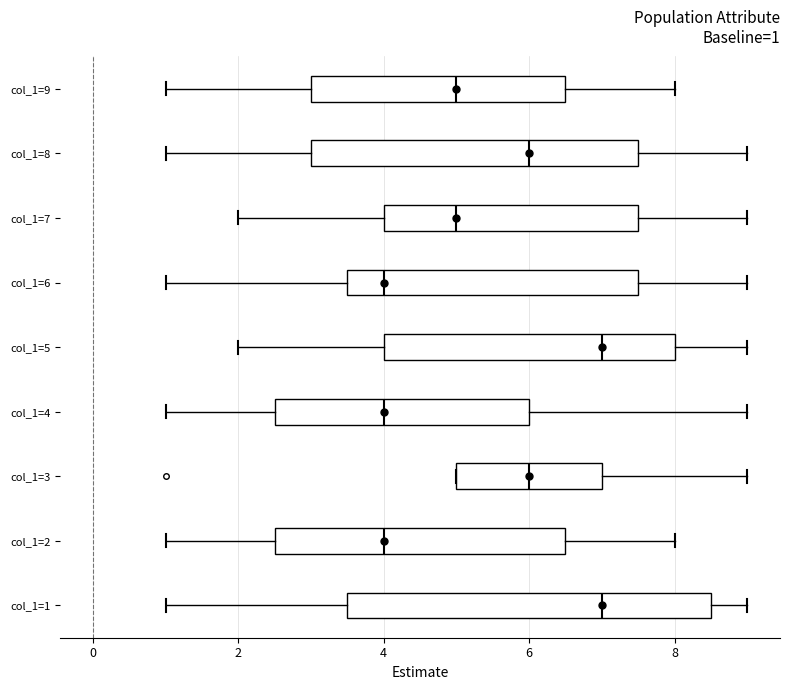

Comparing the boxes themselves (not the whiskers), which one is the widest?

col_1=1